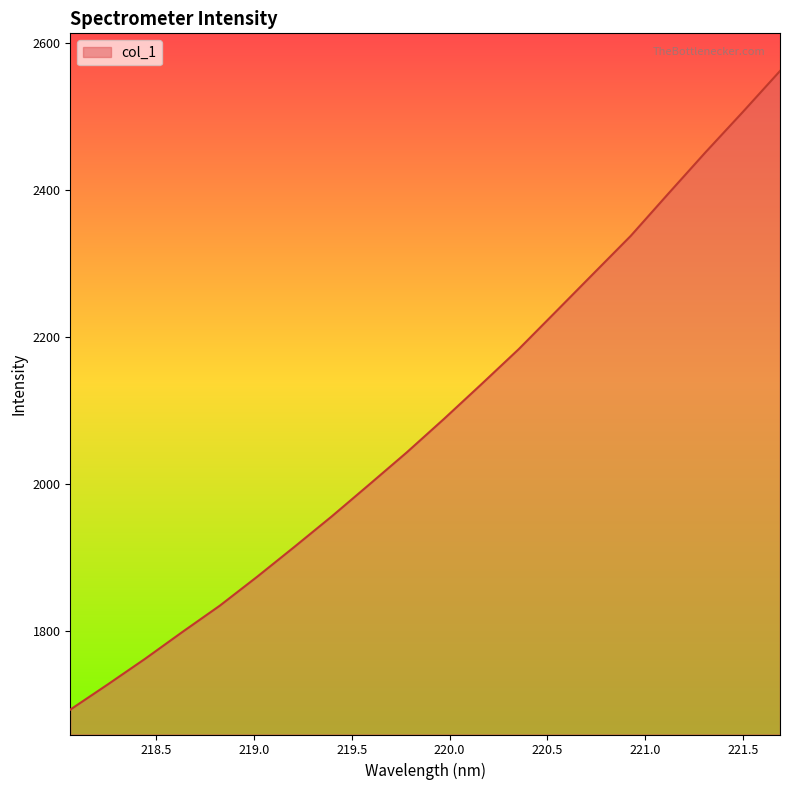

What is the minimum value shown in the chart?

1693.0